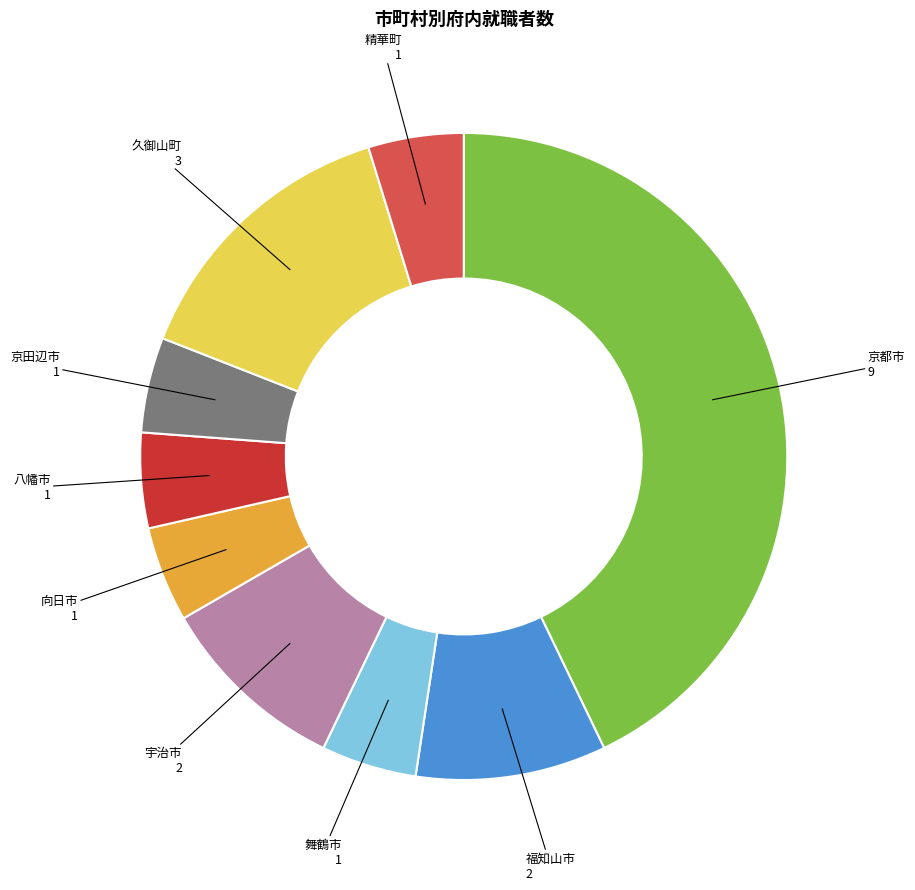

How many segments does this pie chart have?

9